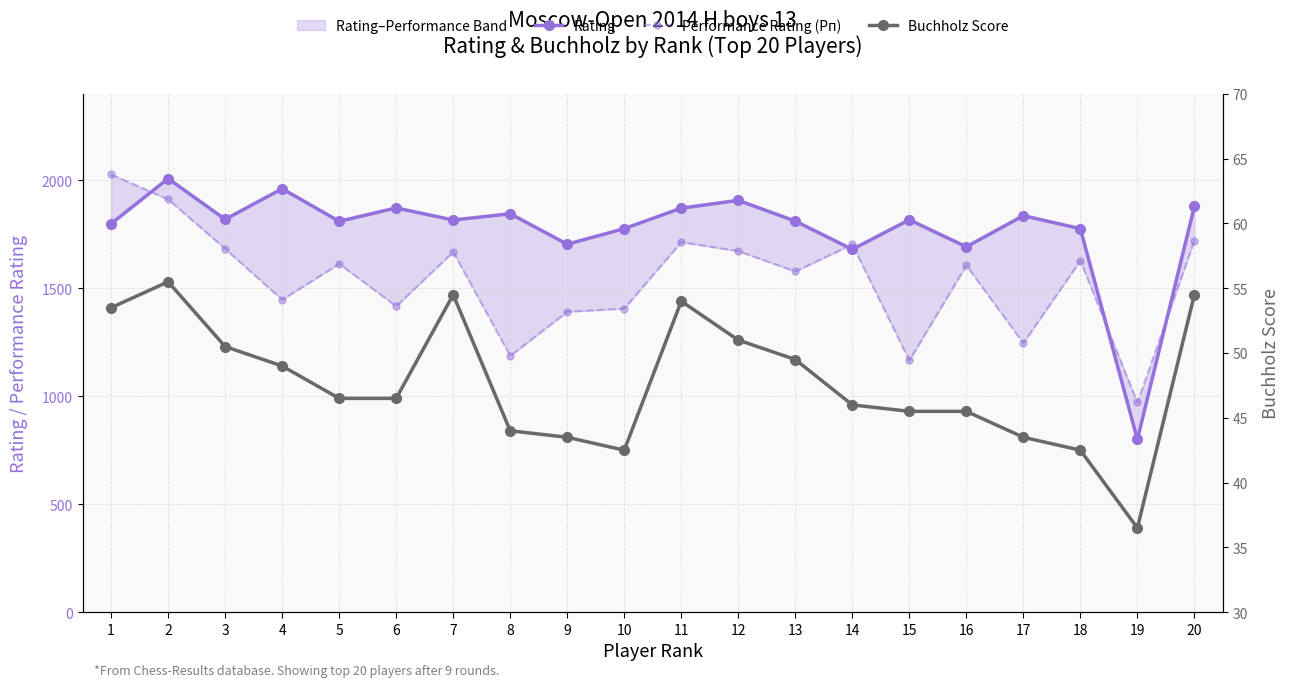

The value of Buchholz Score at 4 is 49.0. True or false?

True